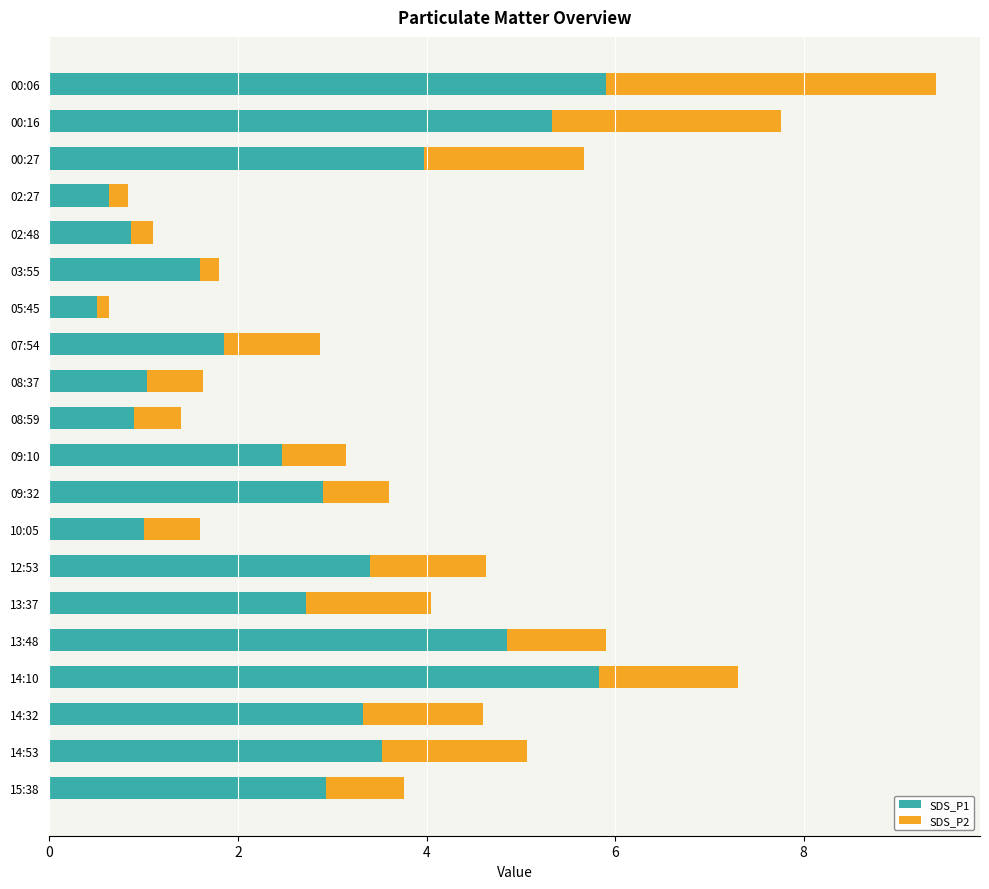

At which category is the sum across all series the highest?

00:06